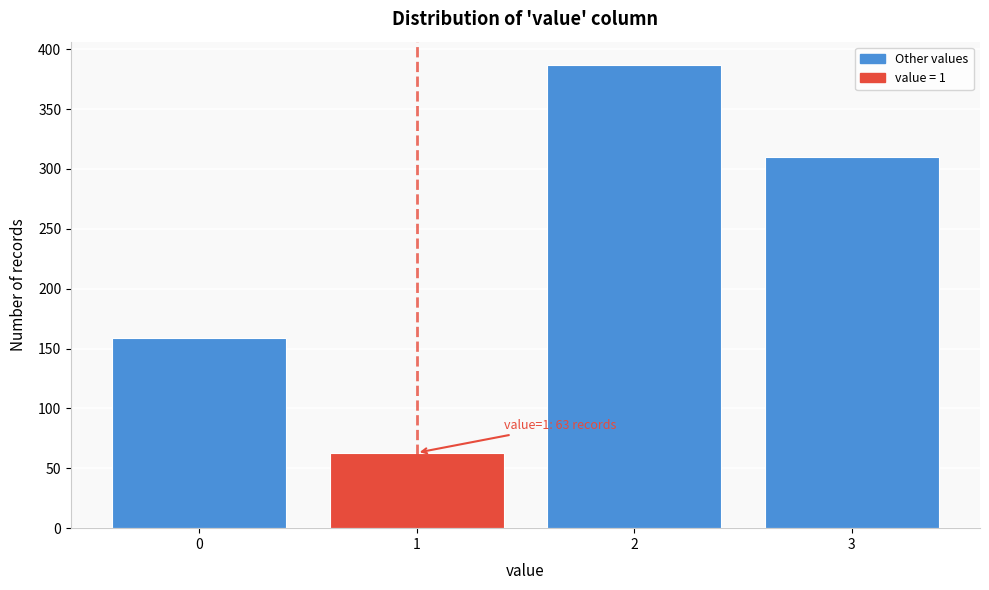

Reading right to left, transcribe all the data shown in this chart.

310	387	63	159